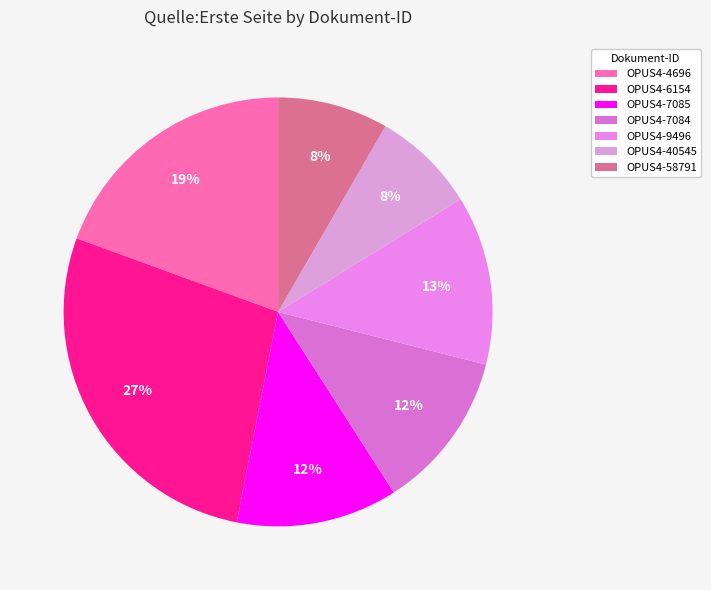

The OPUS4-7085 slice represents 12% of the pie. True or false?

True